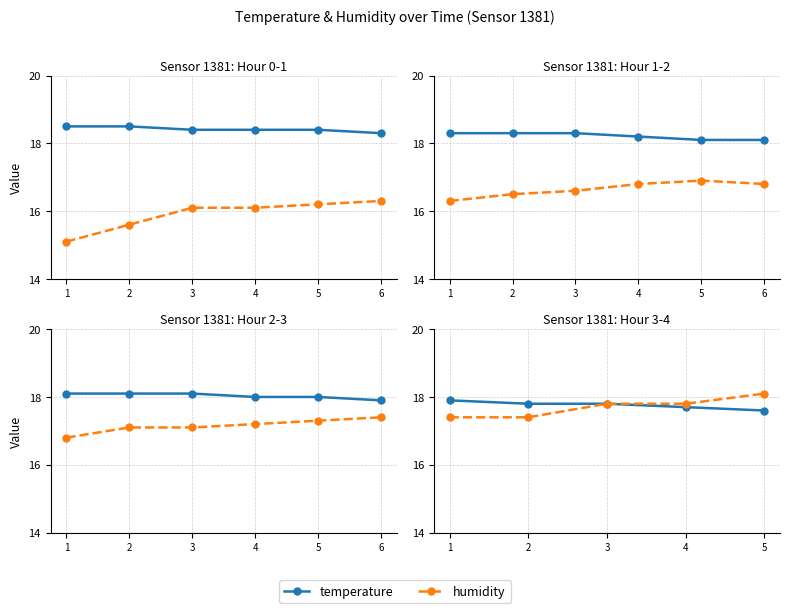

Which series has the widest spread of values?

humidity